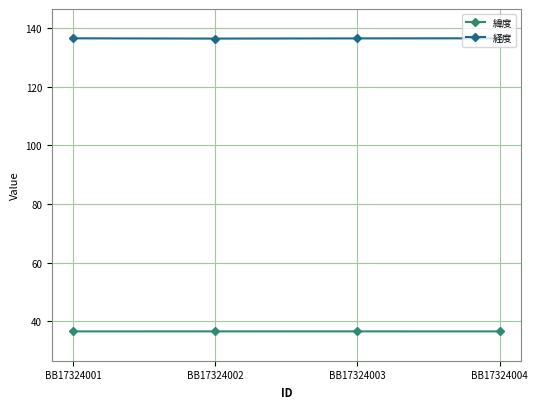

What is the total value across all series at BB17324001?

173.1